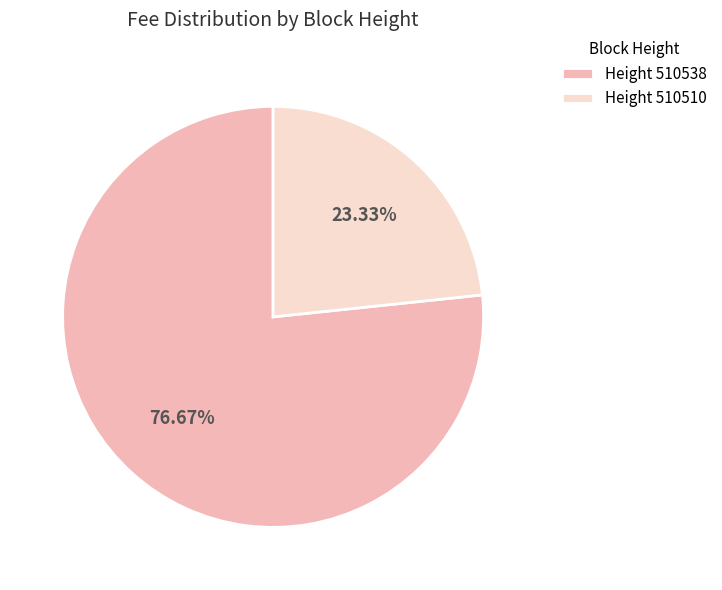

What is the smallest slice in the pie chart?

Height 510510